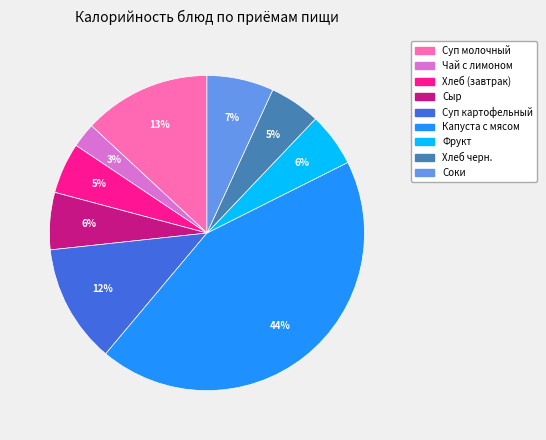

Is there a majority slice in this chart?

No